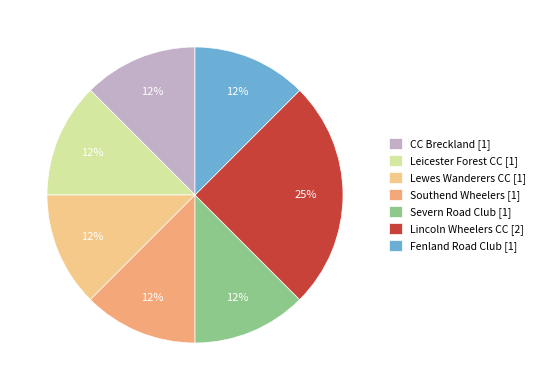

The Fenland Road Club slice represents 5% of the pie. True or false?

False